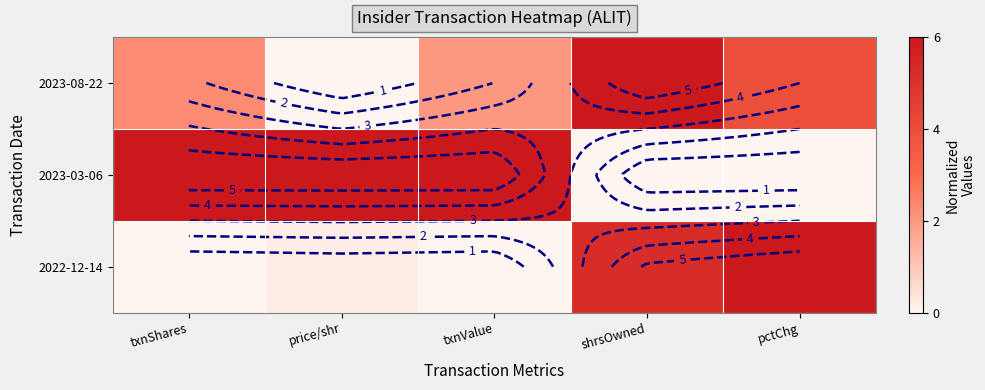

True or false: 2023-03-06 has a value of 10.0 at price/shr.

False